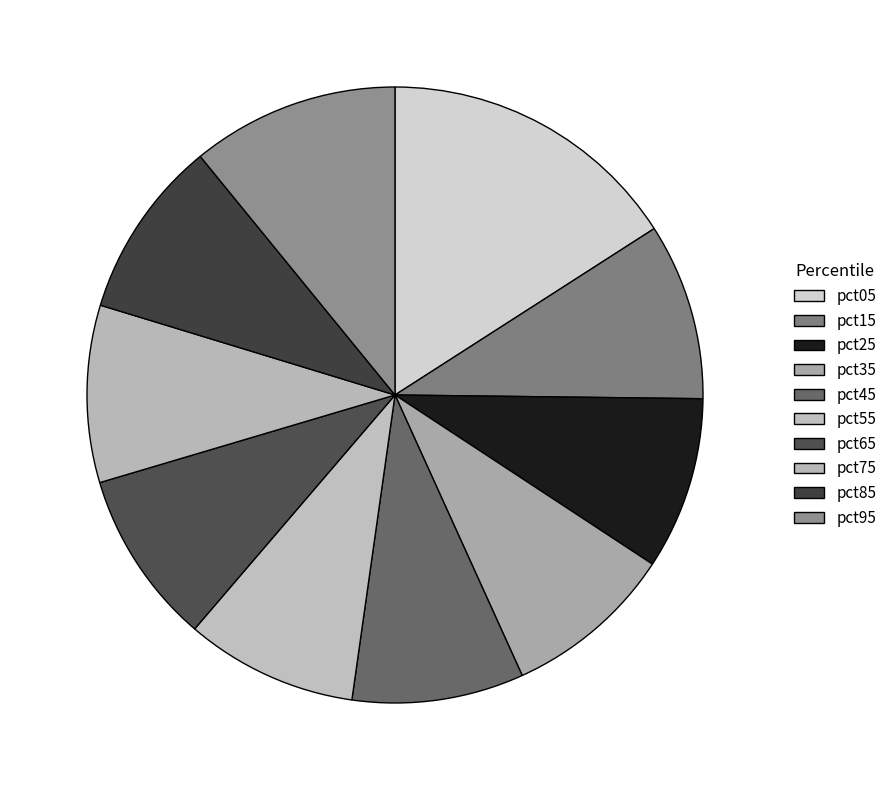

Is it true that pct75 is 9% of the pie?

True